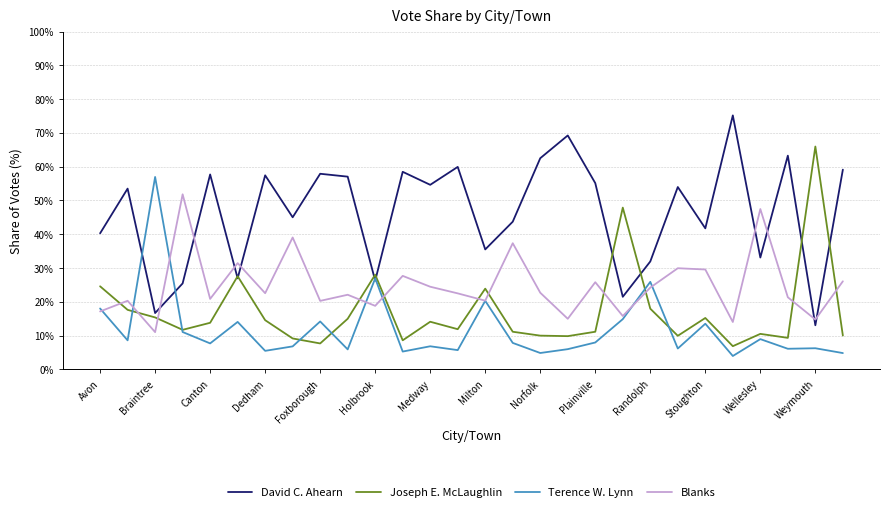

True or false: Blanks has more than 0 points higher than both neighbors.

True